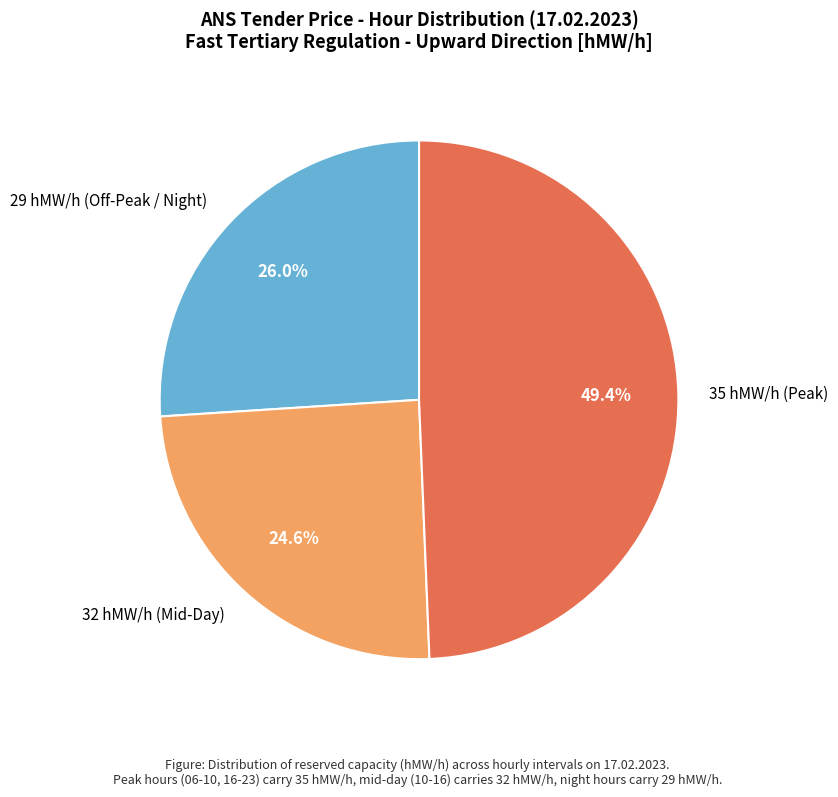

What is the ratio of the value at 35 hMW/h (Peak) to the value at 29 hMW/h (Off-Peak / Night)?

1.9